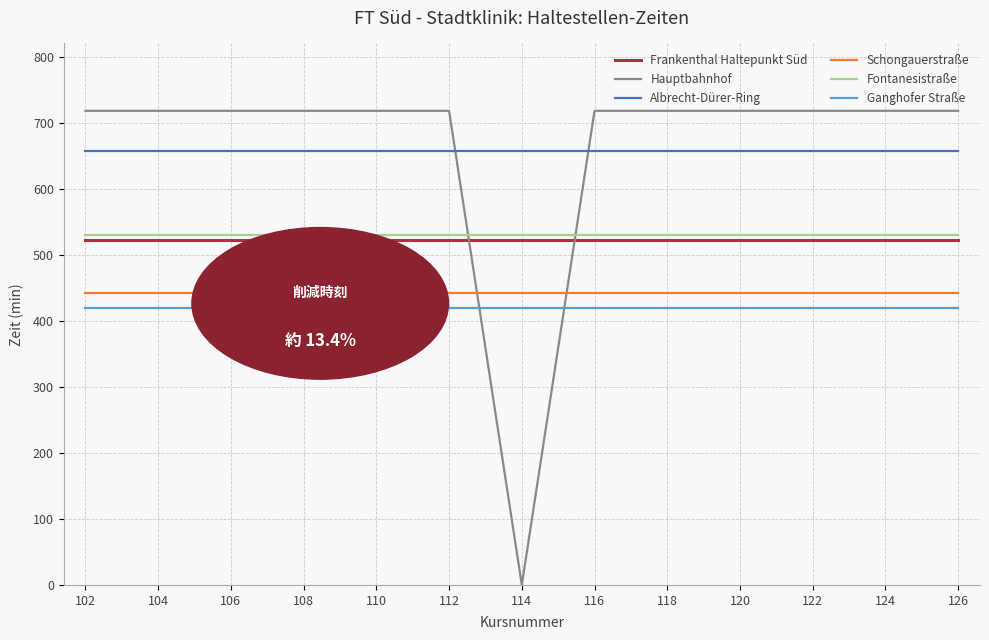

Read the Schongauerstraße value at 106.

442